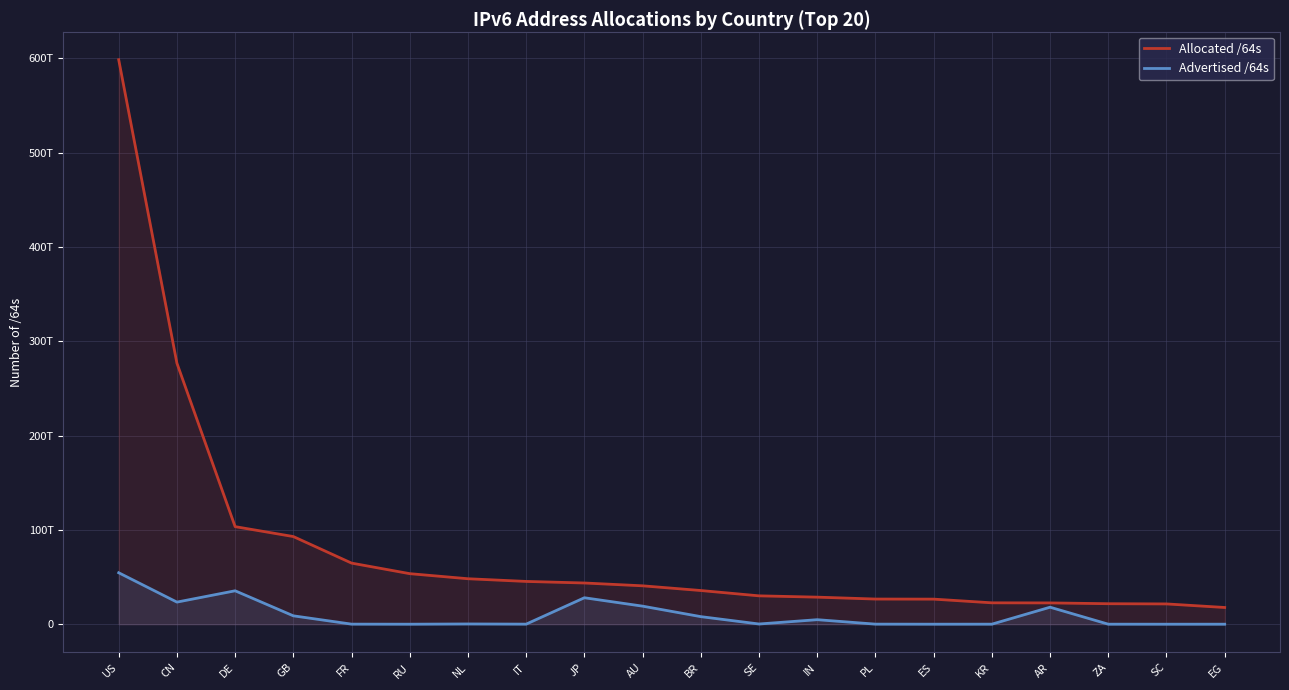

True or false: Allocated /64s and Advertised /64s cross at least once.

False